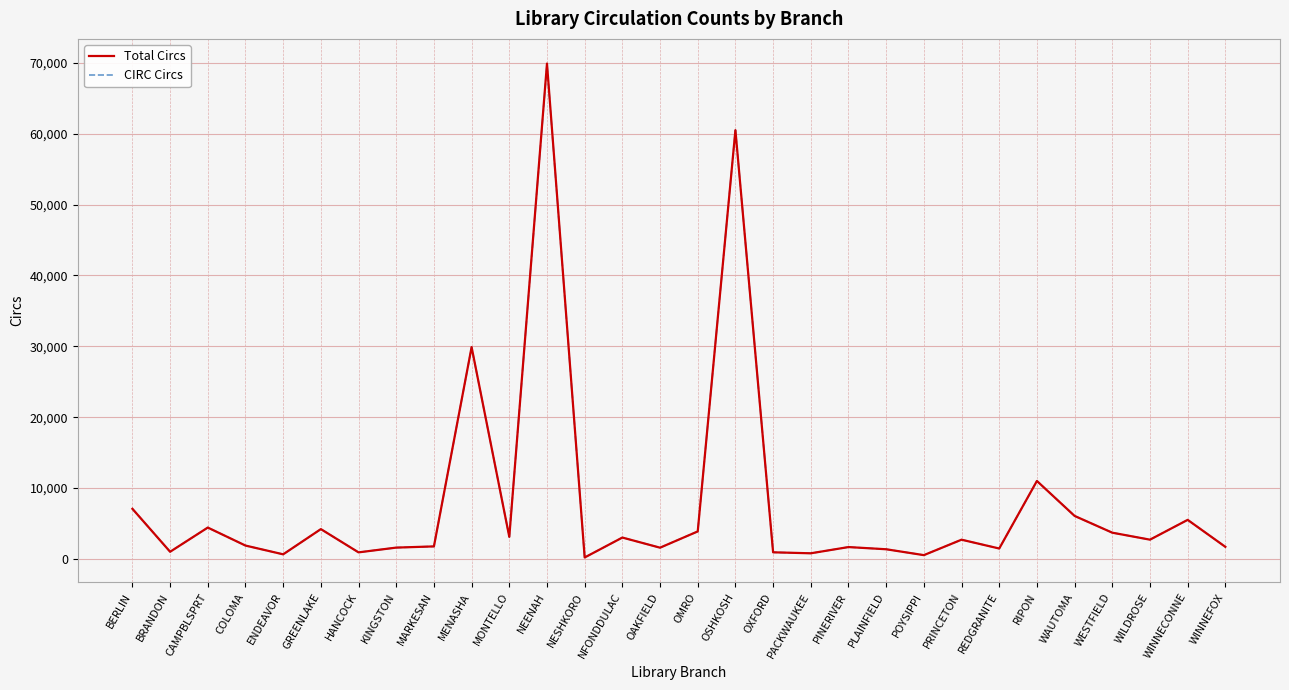

The Total Circs series shows 42667 at MENASHA. True or false?

False